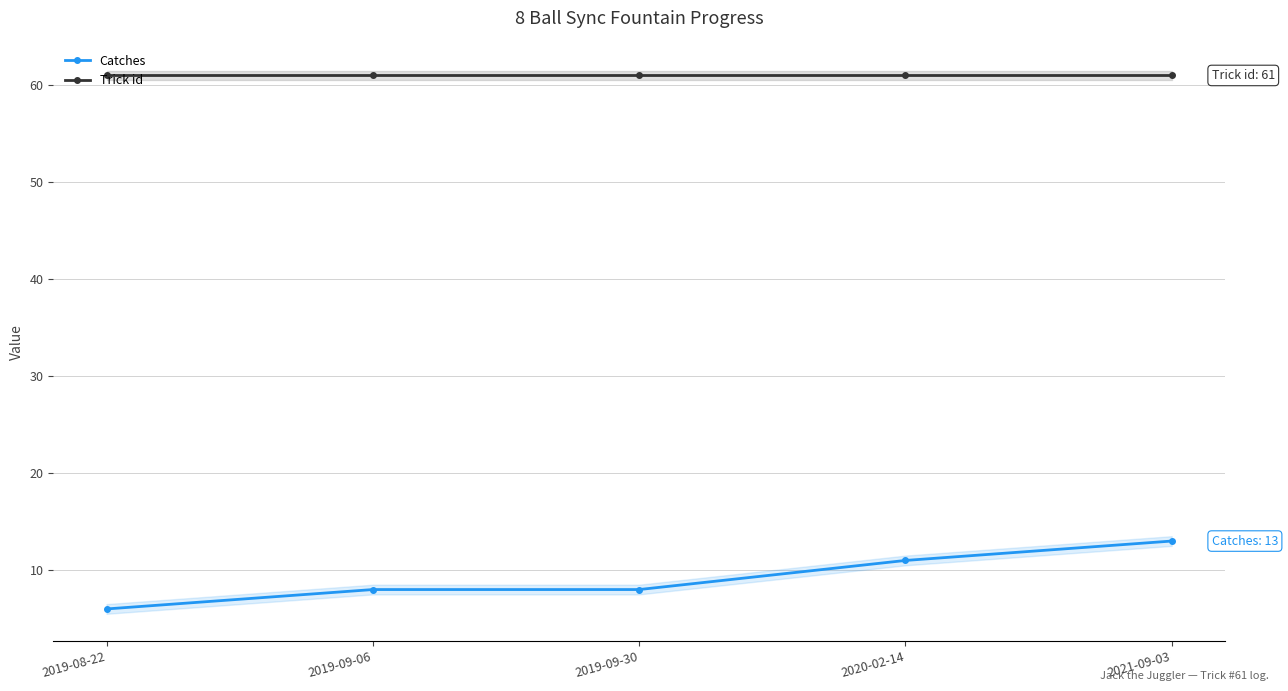

Which label corresponds to the largest value in the chart?

2019-08-22